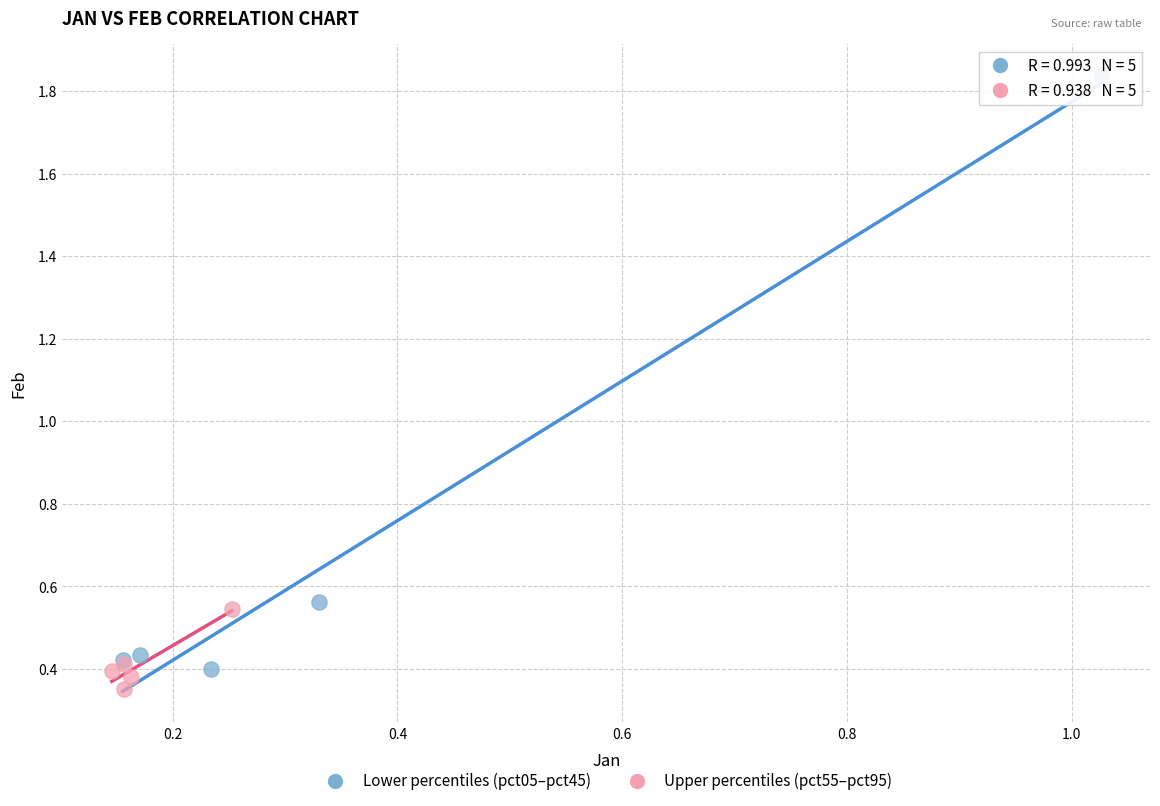

Which series has the largest Y range (max minus min)?

Lower percentiles (pct05–pct45)